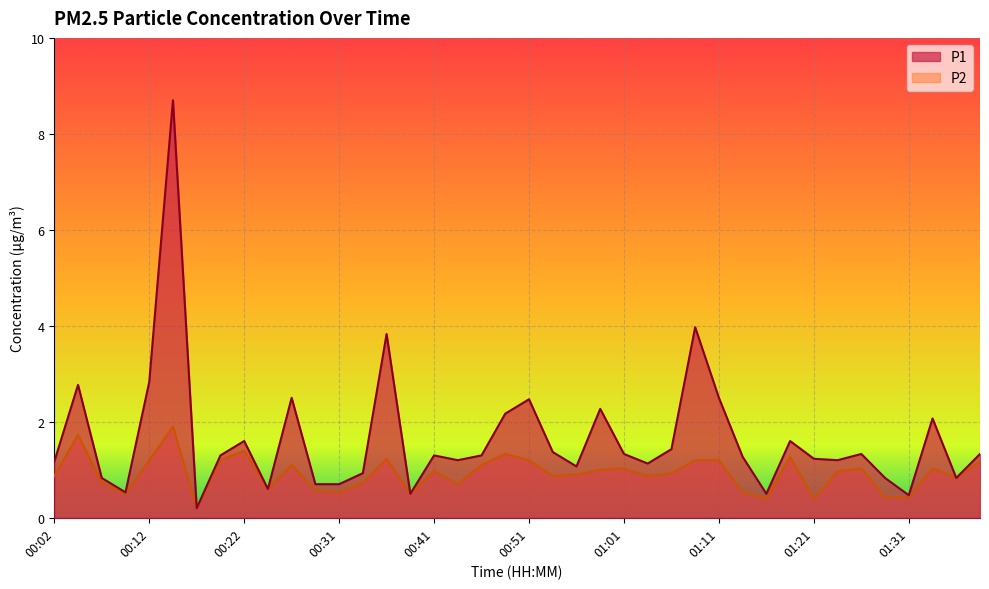

What is the difference between the maximum and minimum values in the P2 series?

1.7